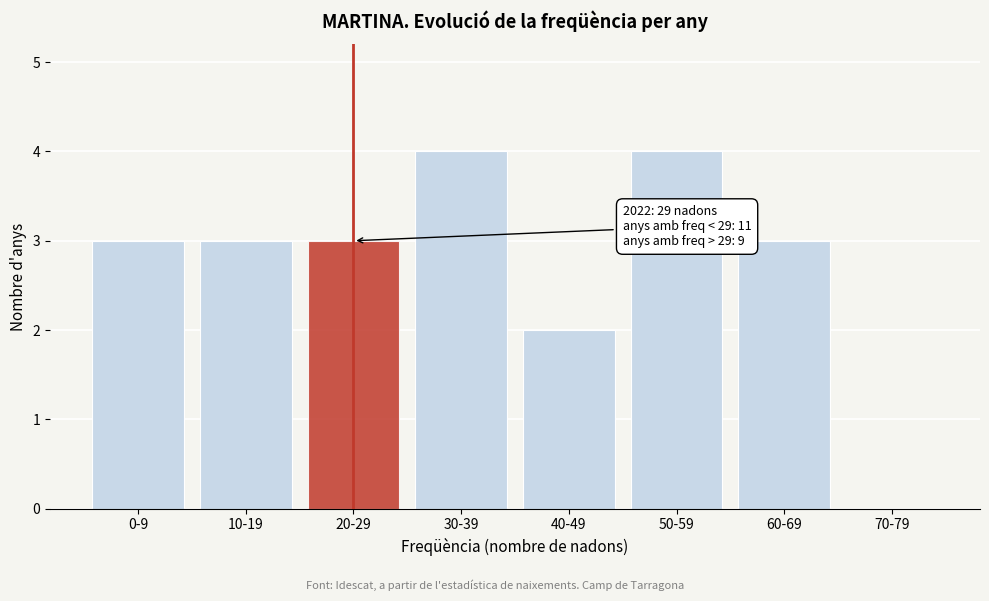

Reading left to right, transcribe all the data shown in this chart.

0-9=3	10-19=3	20-29=3	30-39=4	40-49=2	50-59=4	60-69=3	70-79=0